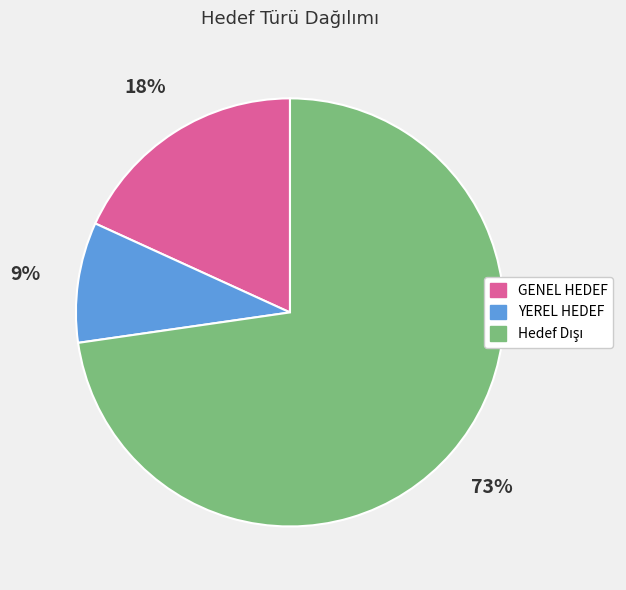

Does any single category account for the majority?

Yes